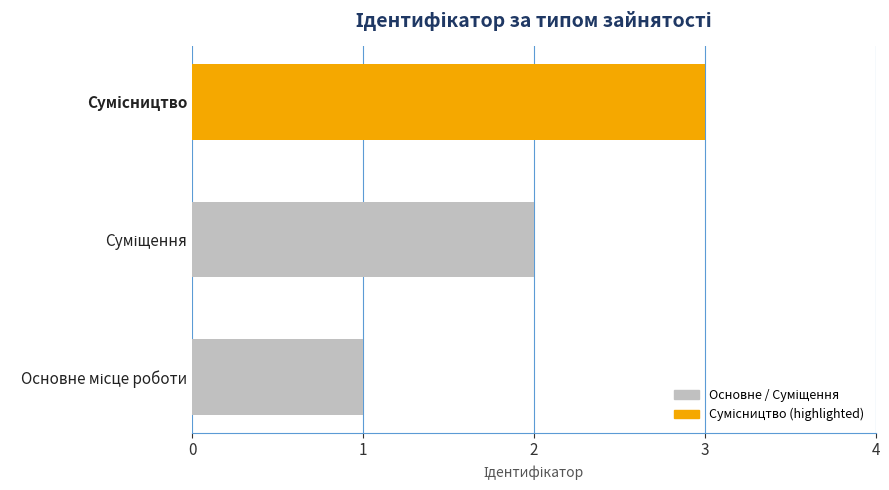

What is the sum of all values?

6